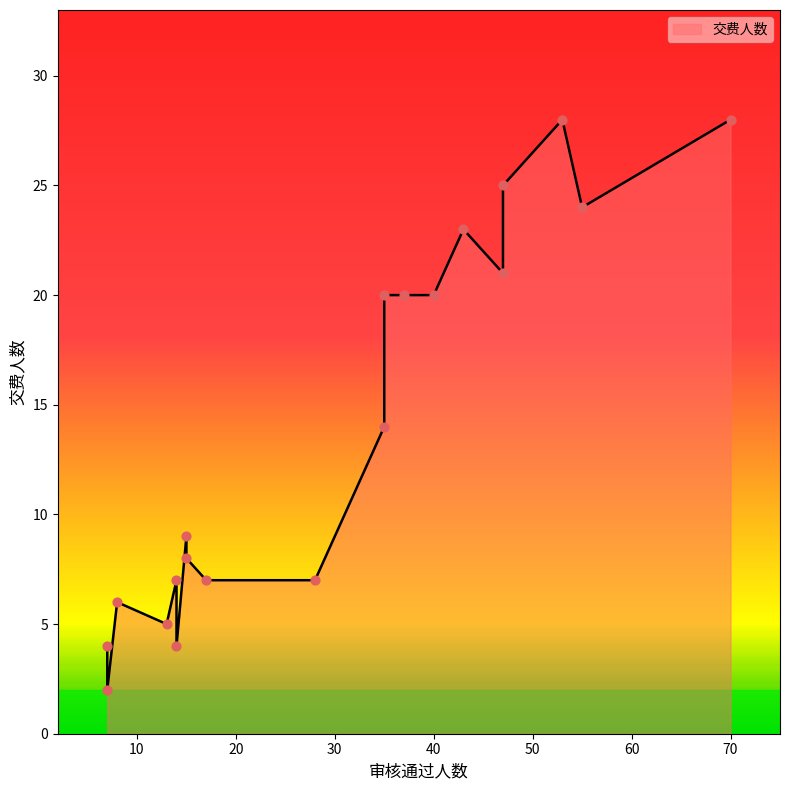

What is the ratio of the value at 28 to the value at 37?

0.3